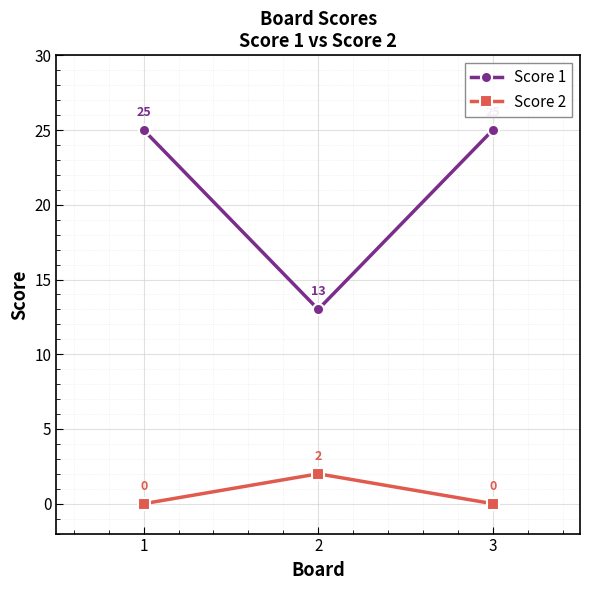

What is the value of the Score 2 point at the 2nd from the left?

2